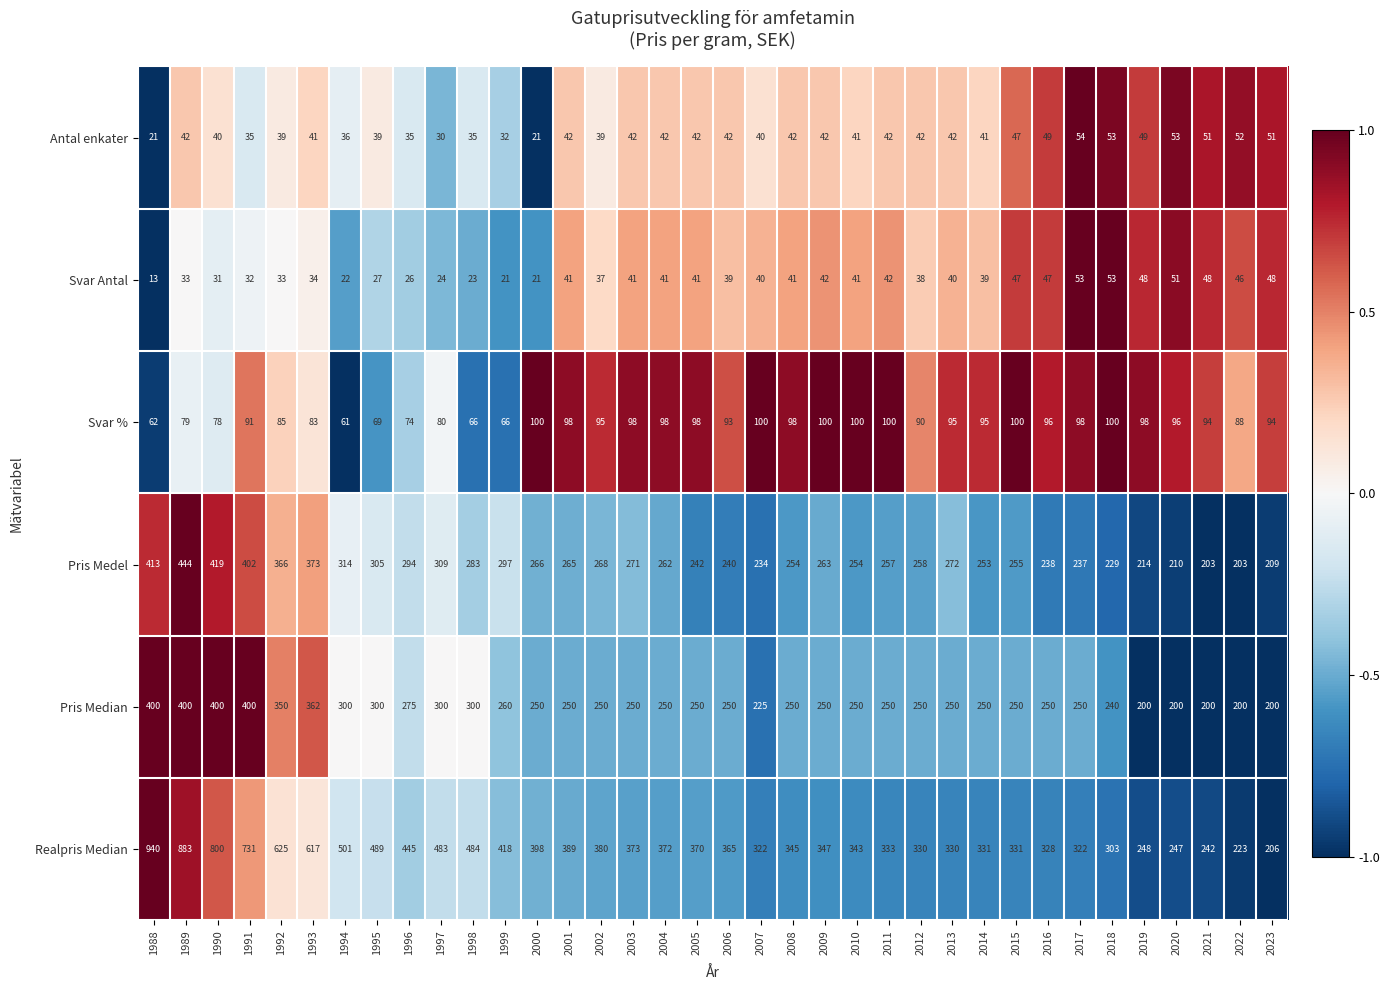

Is it true that Pris Medel equals 204 at 1999?

False